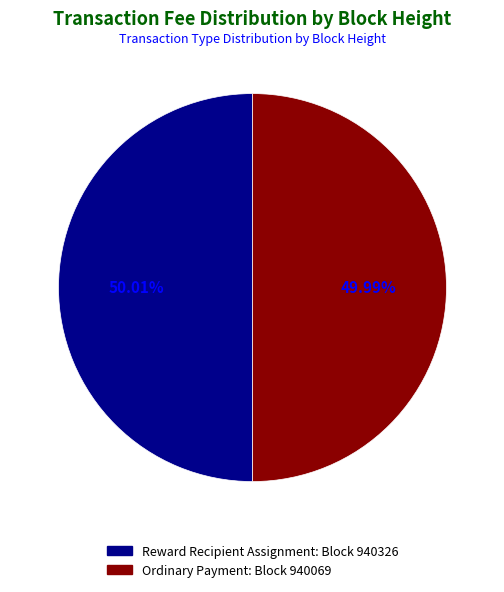

Is there a majority slice in this chart?

Yes